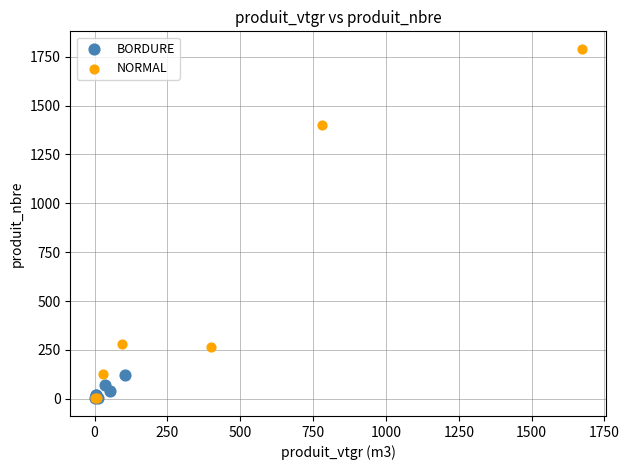

What are all the series names shown in the legend?

BORDURE, NORMAL